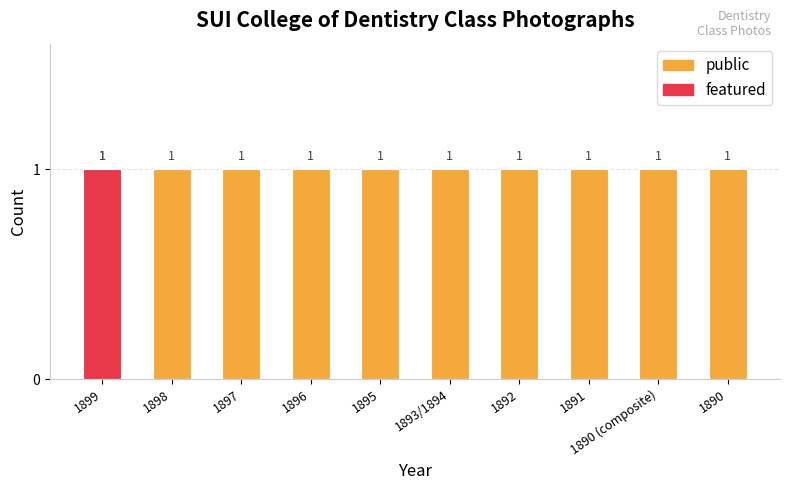

Read the public value at 1897.

1